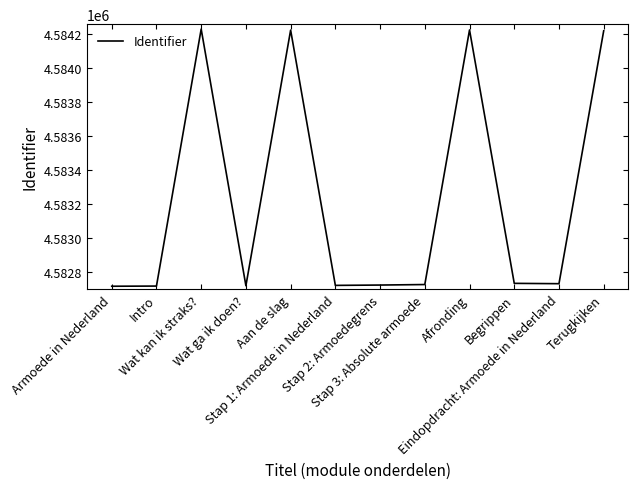

Does the chart have visible grid lines?

No